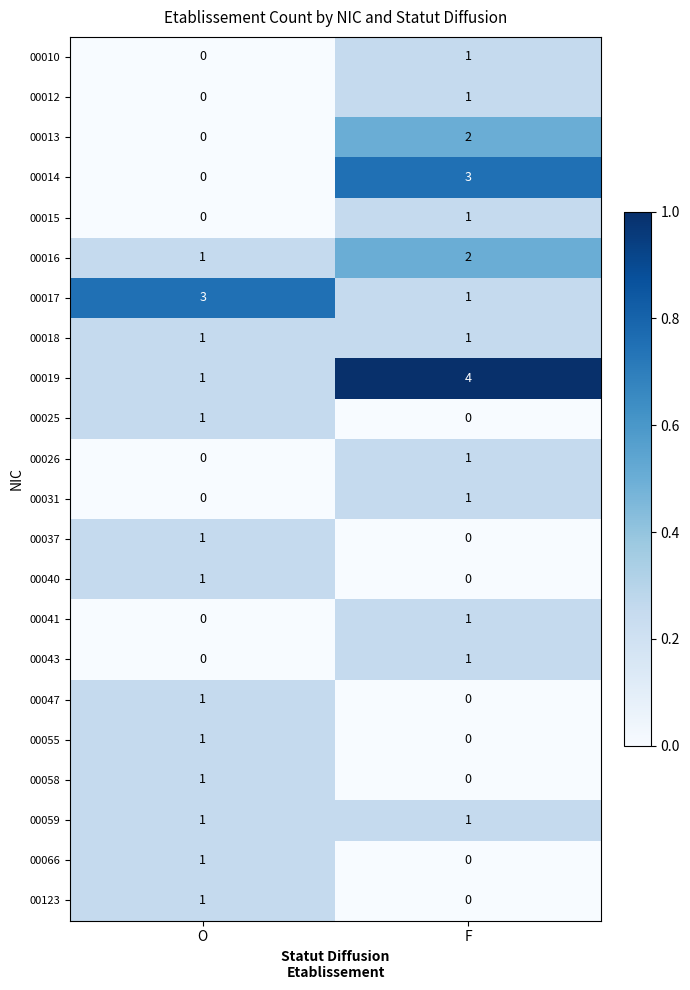

The value of 00013 at O is 0. True or false?

True